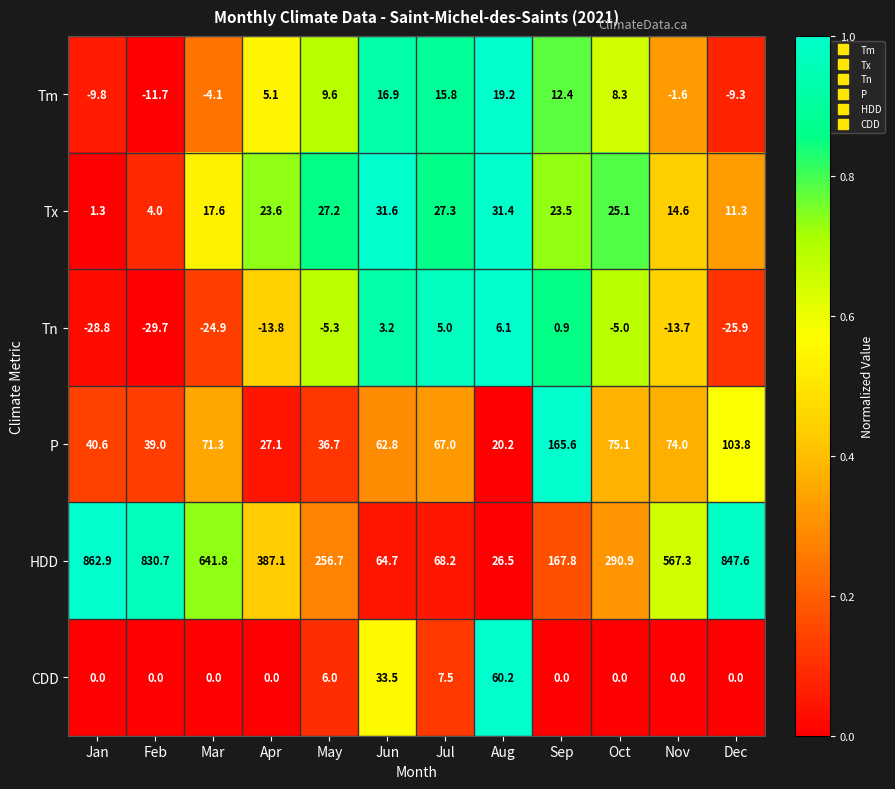

Rank the series at May from lowest to highest value.

Tn, CDD, Tm, Tx, P, HDD